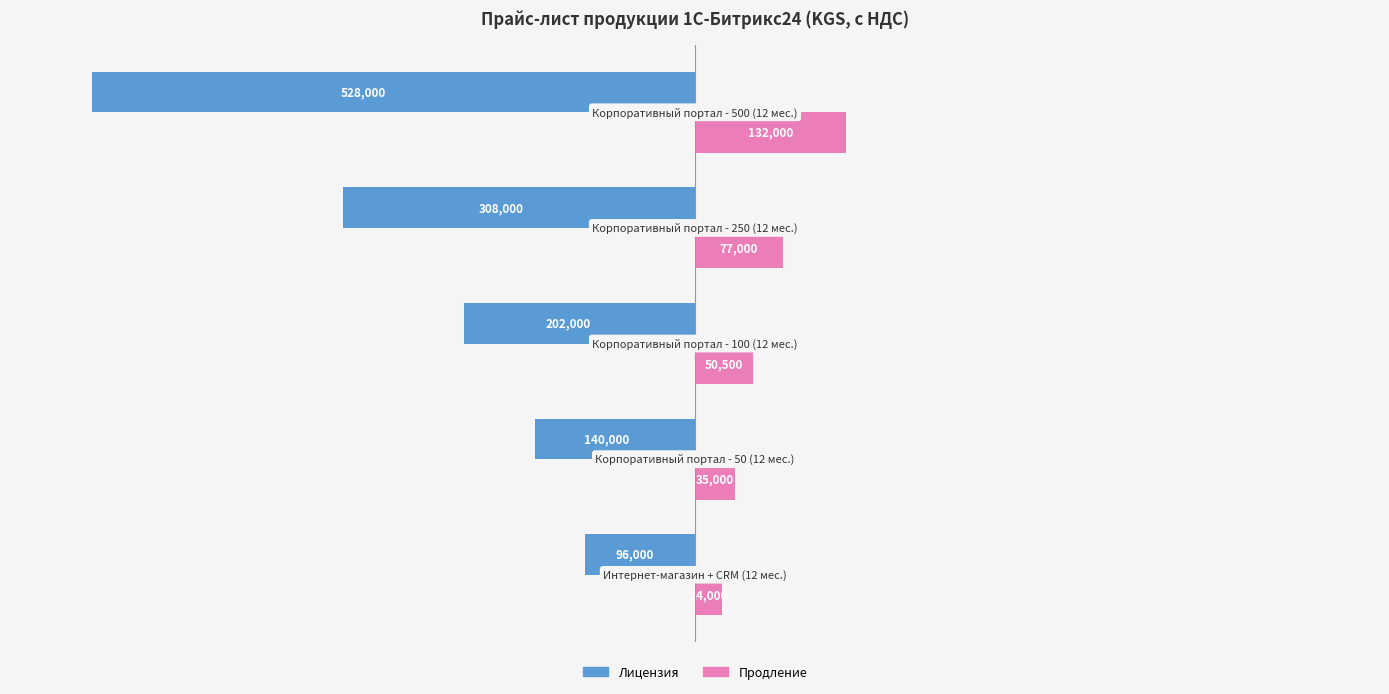

What is the difference between the second highest and second lowest values in the Лицензия series?

168000